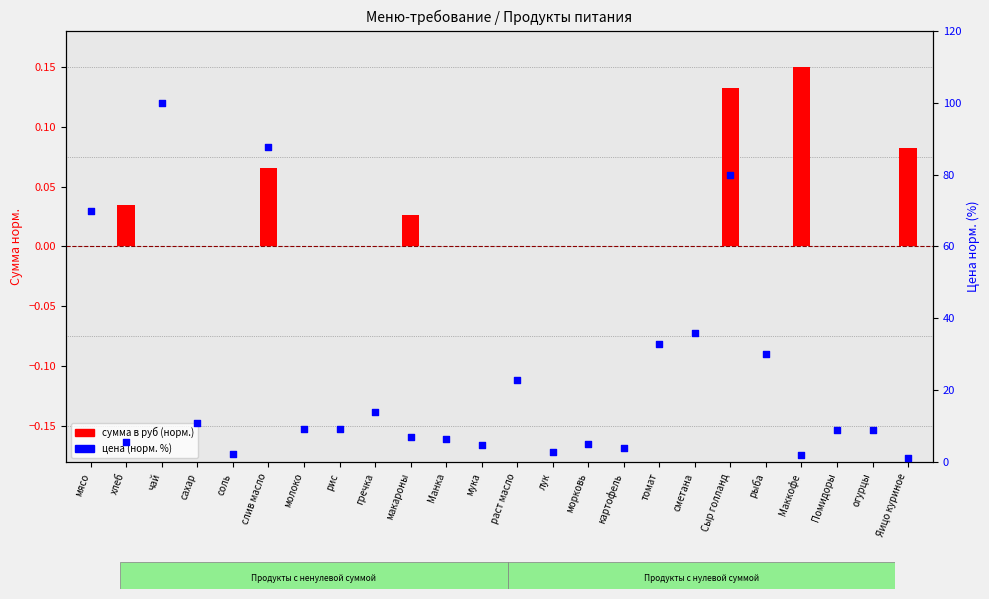

At which category is the sum across all series the highest?

чай